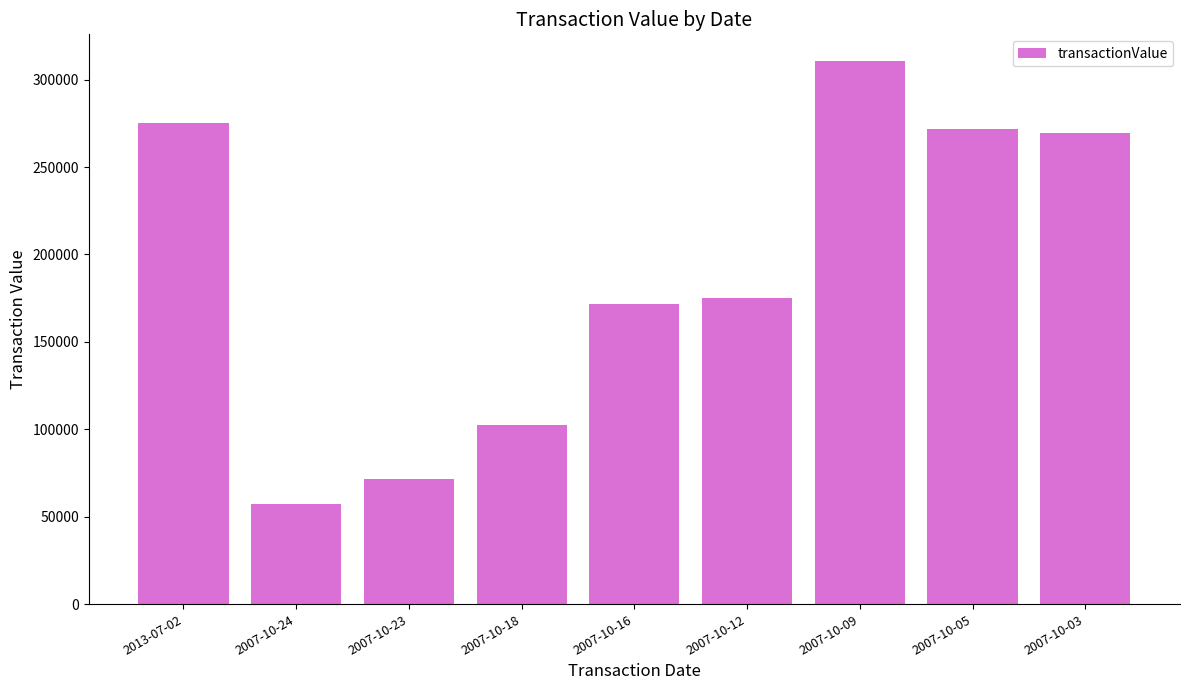

What is the difference between the second highest and second lowest values?

203675